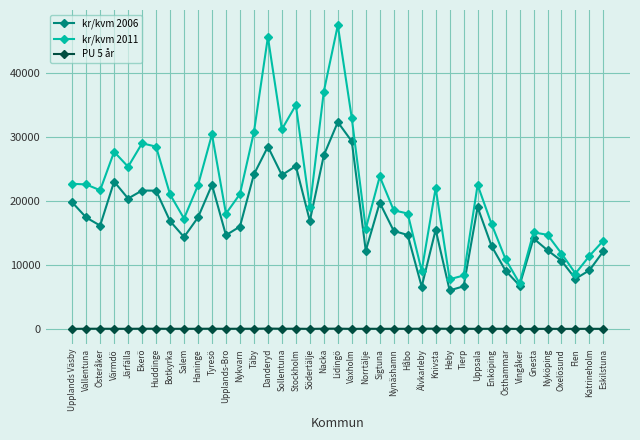

How many interior local peaks does the kr/kvm 2006 series have?

10